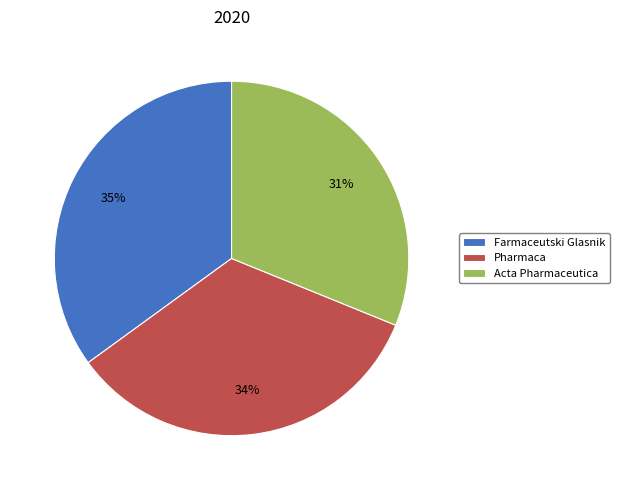

What is the largest slice in the pie chart?

Farmaceutski Glasnik